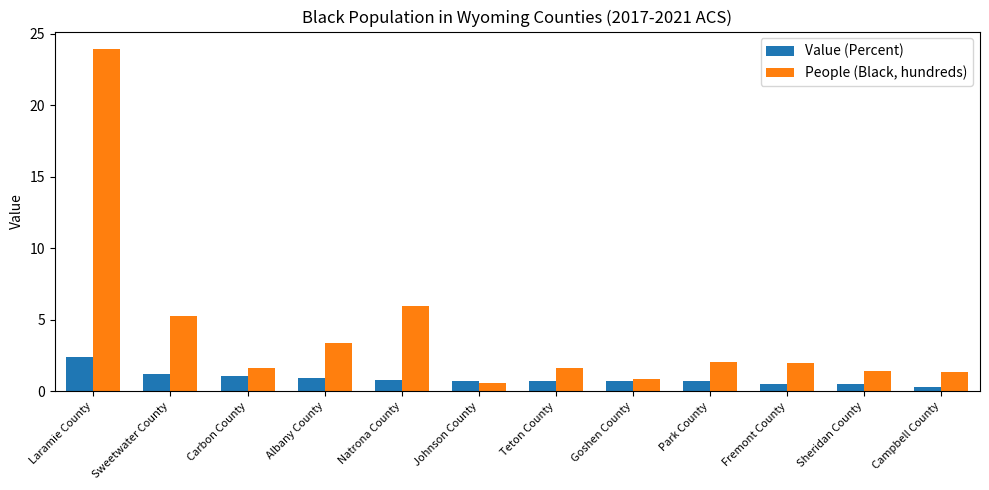

What is the label of the 3rd bar from the right?

Fremont County